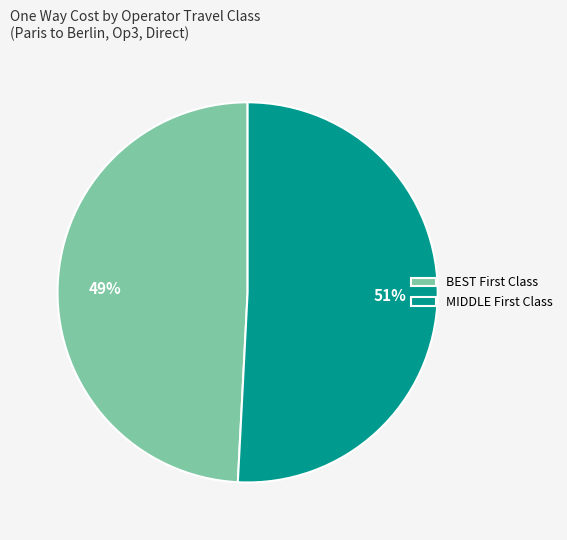

How many segments does this pie chart have?

2